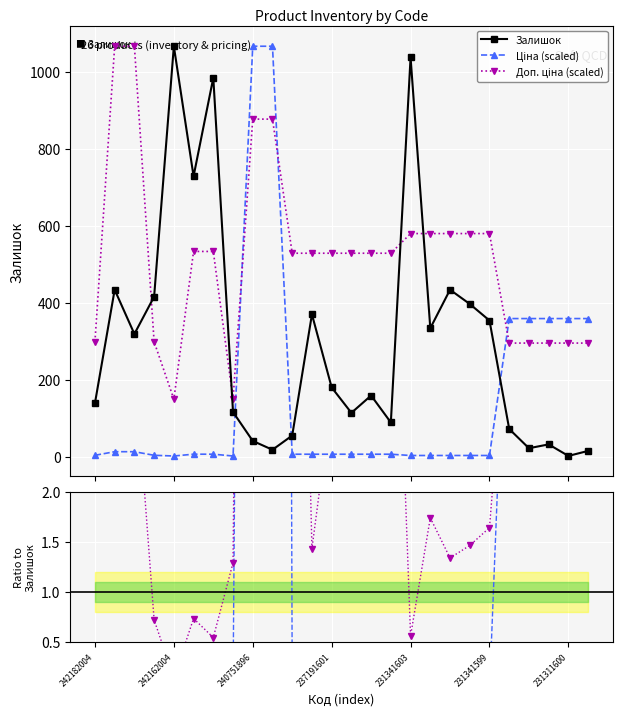

Reading left to right, transcribe all the data shown in this chart.

Залишок: 139.0	434.0	319.0	416.0	1067.0	729.0	985.0	116.0	41.0	18.0	55.0	370.0	180.0	114.0	159.0	89.0	1038.0	334.0	434.0	397.0	354.0	72.0	22.0	32.0	2.0	15.0
Ціна (scaled): 3.6	13.0	13.0	3.6	1.8	6.5	6.5	1.8	1067.0	1067.0	6.4	6.4	6.4	6.4	6.4	6.4	3.1	3.1	3.1	3.1	3.1	359.1	359.1	359.1	359.1	359.1
Доп. ціна (scaled): 298.7	1067.0	1067.0	298.7	149.4	533.5	533.5	149.4	877.5	877.5	528.9	528.9	528.9	528.9	528.9	528.9	580.1	580.1	580.1	580.1	580.1	295.3	295.3	295.3	295.3	295.3
Ціна / Залишок: 0.0	0.0	0.0	0.0	0.0	0.0	0.0	0.0	26.0	59.3	0.1	0.0	0.0	0.1	0.0	0.1	0.0	0.0	0.0	0.0	0.0	5.0	16.3	11.2	179.5	23.9
Доп. / Залишок: 2.1	2.5	3.3	0.7	0.1	0.7	0.5	1.3	21.4	48.8	9.6	1.4	2.9	4.6	3.3	5.9	0.6	1.7	1.3	1.5	1.6	4.1	13.4	9.2	147.7	19.7